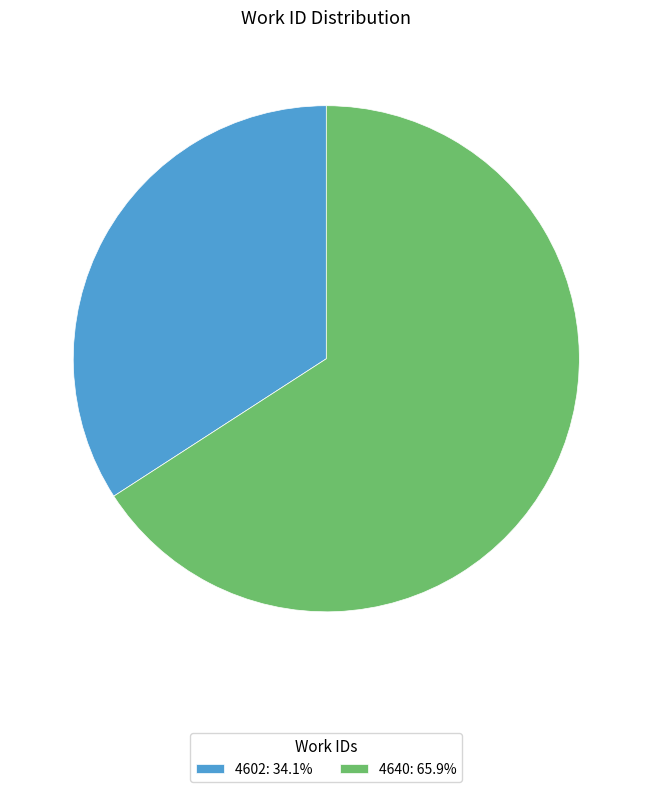

Rank the categories by value from highest to lowest.

4640, 4602